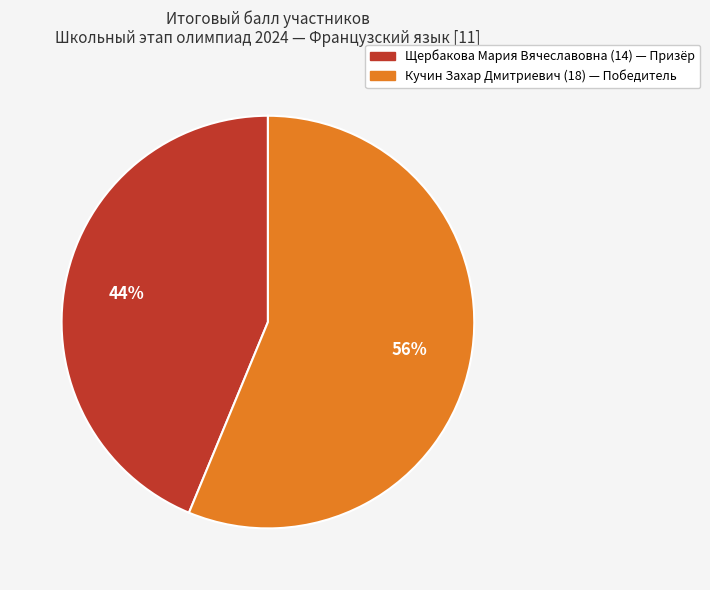

Does Щербакова Мария Вячеславовна (14) account for over 50% of the chart?

No